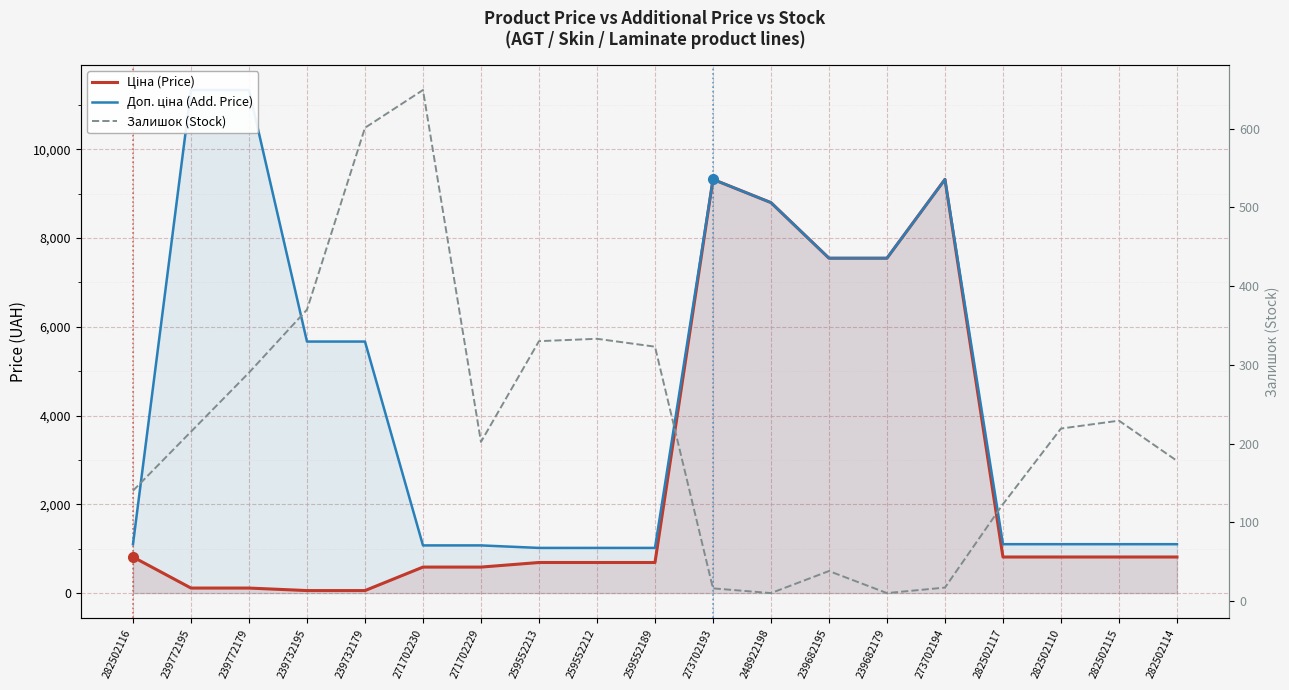

Is it true that Ціна (Price) equals 813.0 at 282502110?

True